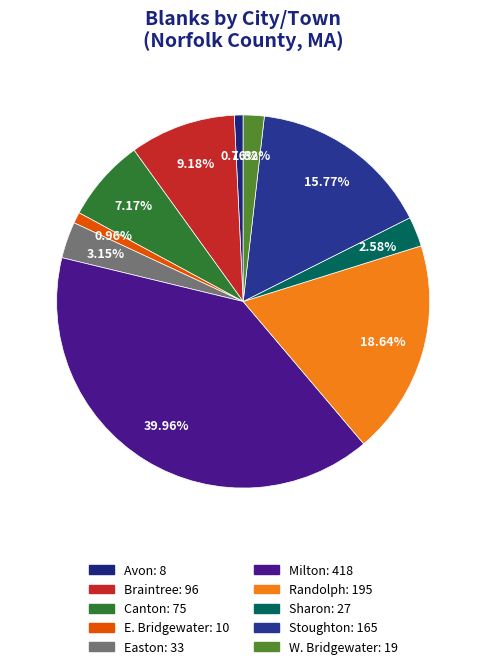

The Braintree slice represents 9% of the pie. True or false?

True